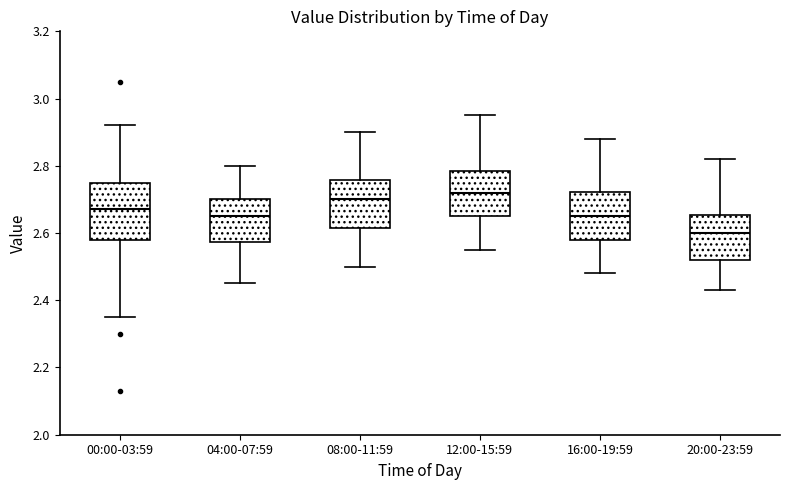

Reading left to right, transcribe this box plot: for each box, give where its median line is, the range the box spans, and where its two whiskers end, as read against the y-axis. The values are not printed on the chart, so give them approximately, as read against the axis.

00:00-03:59: median 2.68, box 2.58 to 2.76, whiskers 2.36 to 2.92
04:00-07:59: median 2.66, box 2.58 to 2.70, whiskers 2.46 to 2.80
08:00-11:59: median 2.70, box 2.62 to 2.76, whiskers 2.50 to 2.90
12:00-15:59: median 2.72, box 2.66 to 2.78, whiskers 2.56 to 2.96
16:00-19:59: median 2.66, box 2.58 to 2.72, whiskers 2.48 to 2.88
20:00-23:59: median 2.60, box 2.52 to 2.66, whiskers 2.44 to 2.82